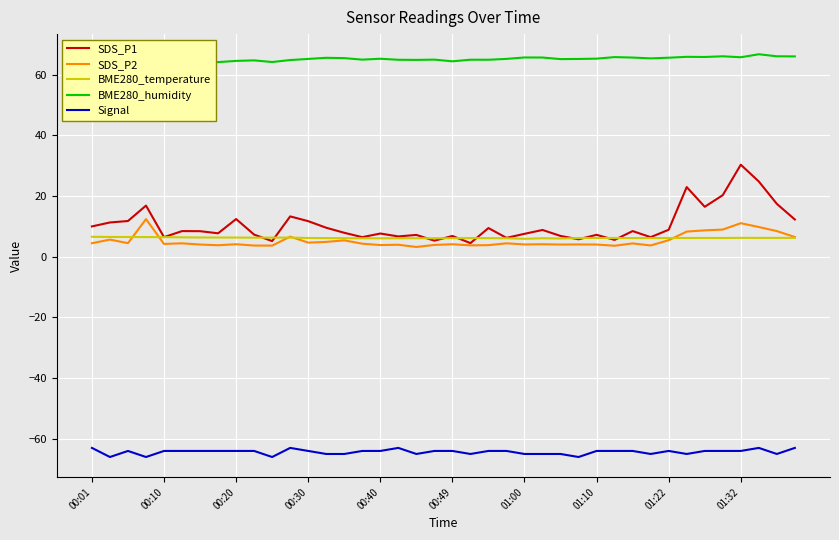

What is the maximum value for SDS_P2?

12.4